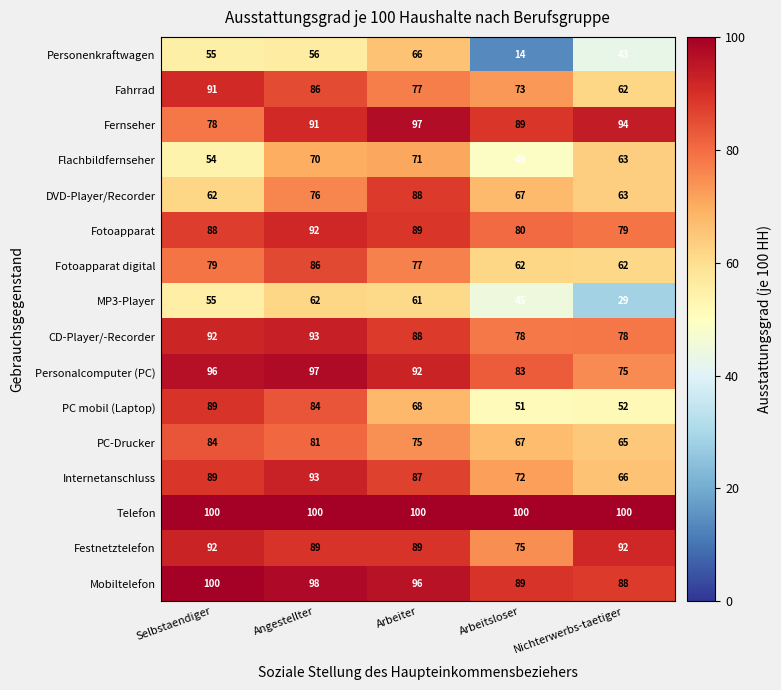

What is the spread (max minus min) of values at Angestellter?

44